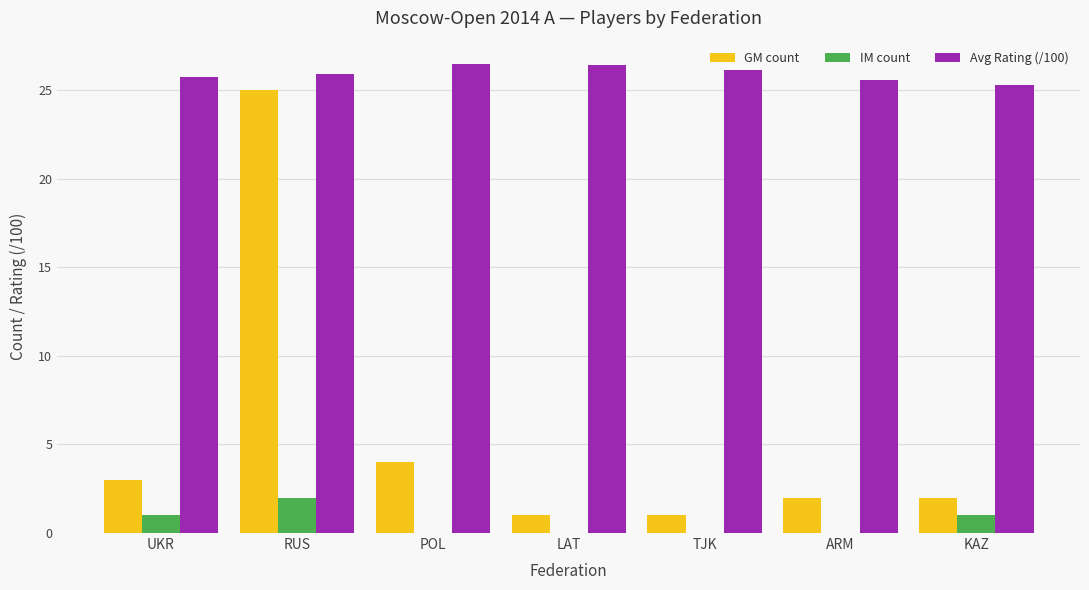

Count the number of categories in the chart.

7